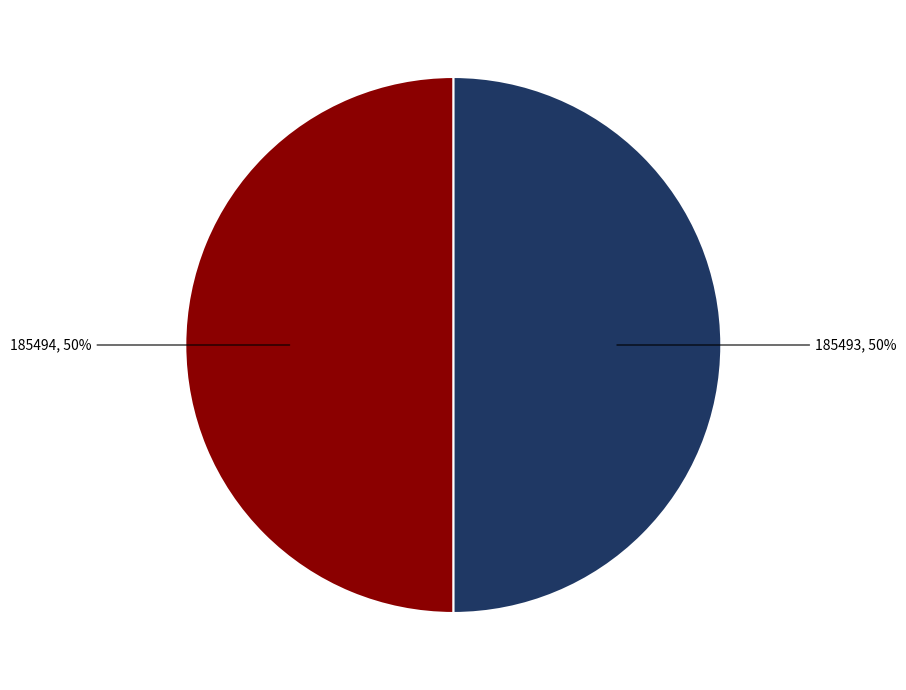

Combined, do 185493 and 185494 account for over 50%?

Yes